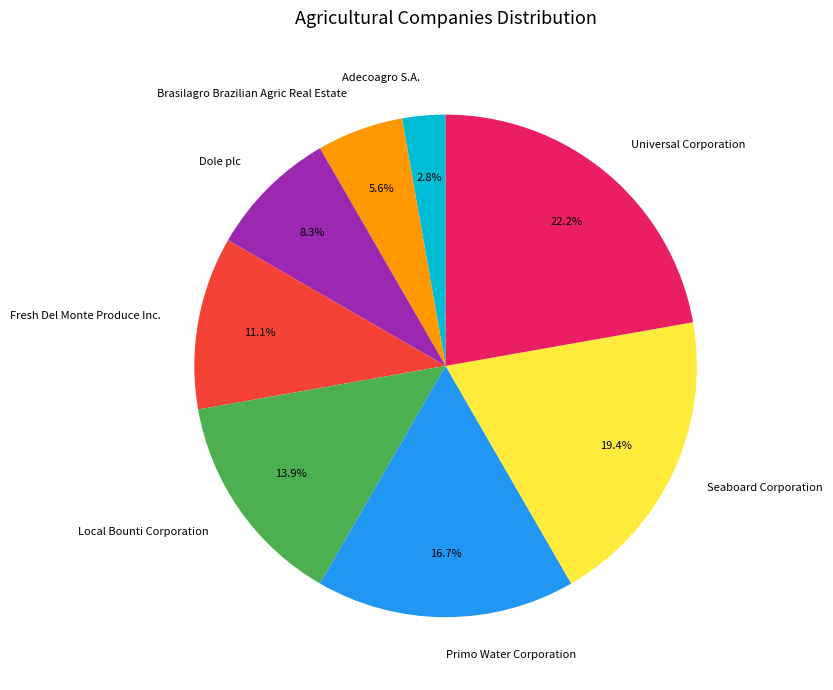

What is the ratio of the value at Dole plc to the value at Local Bounti Corporation?

0.6